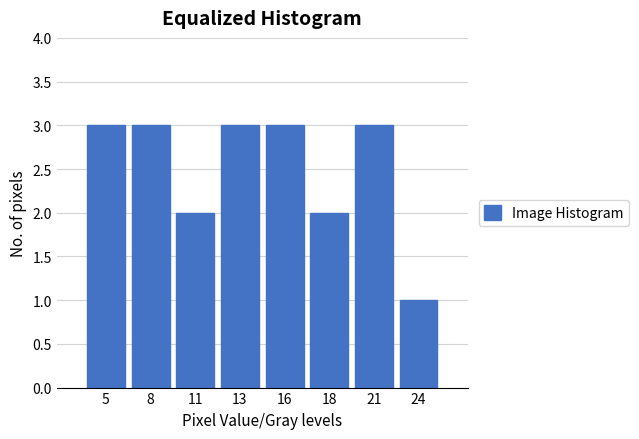

Reading left to right, what are all the values shown in this chart?

5=3	8=3	11=2	13=3	16=3	18=2	21=3	24=1